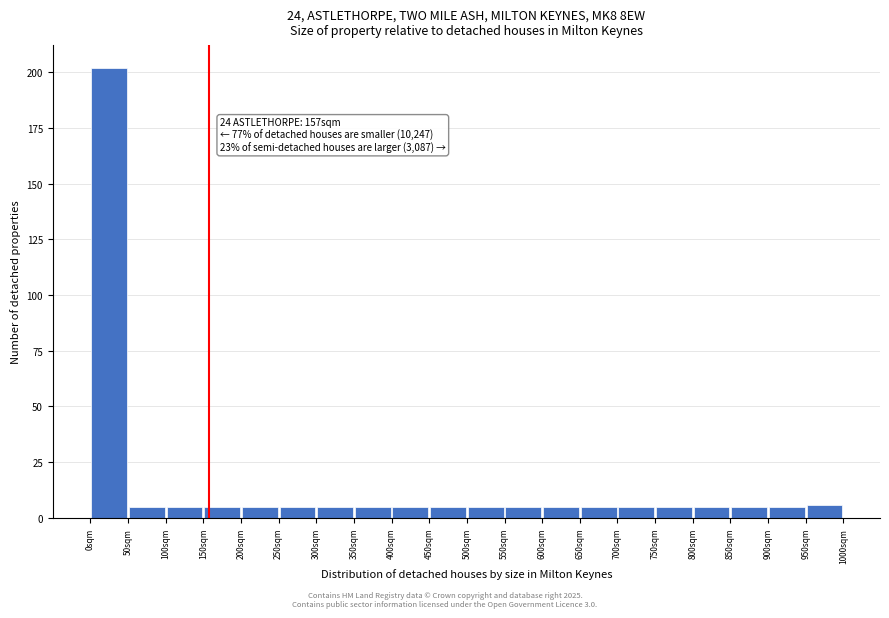

Which range on the x-axis has the tallest bar?

0 to 50